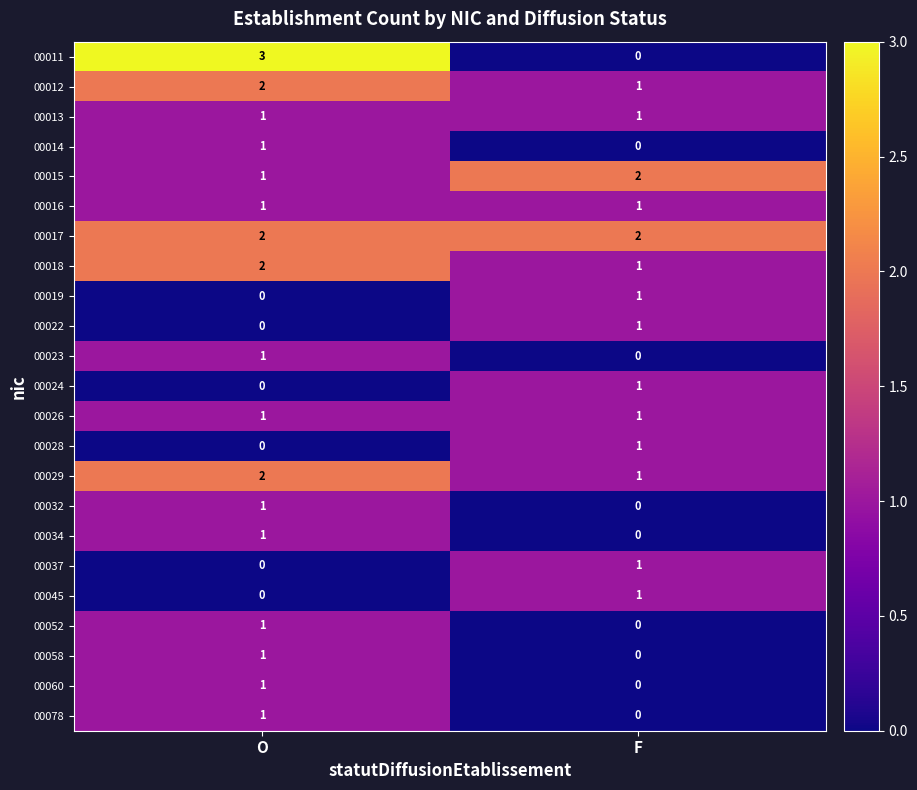

At which category is the sum across all series the highest?

O